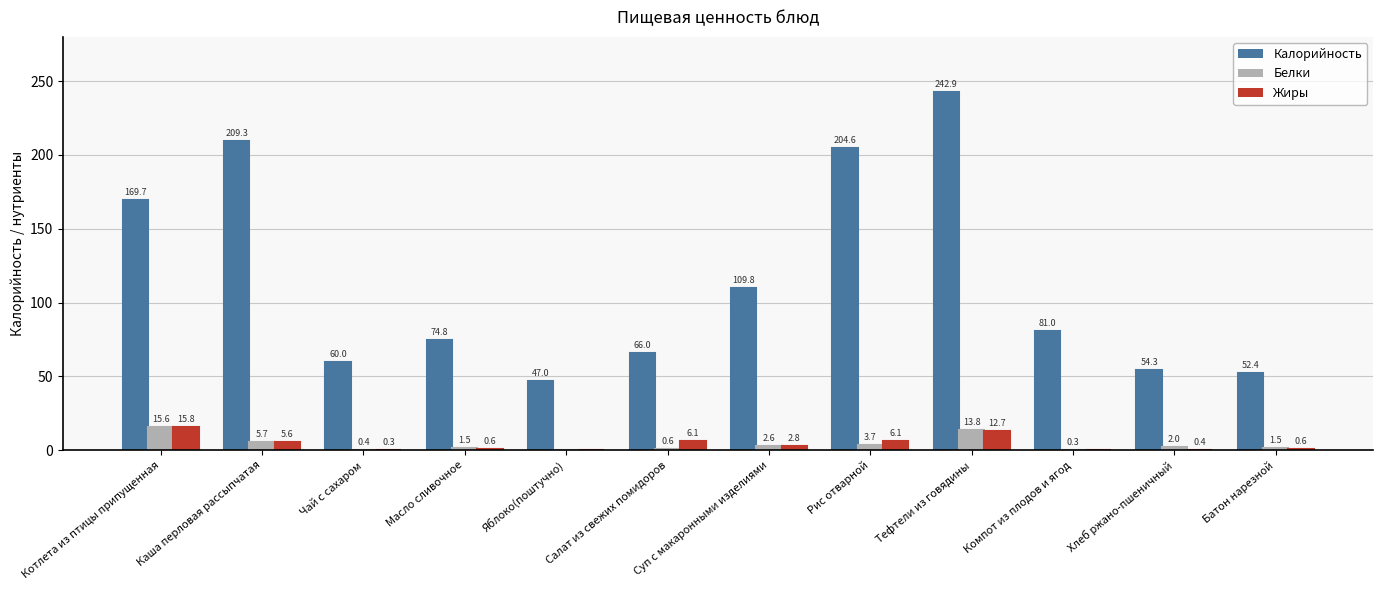

What is the difference between the Белки values at Суп с макаронными изделиями and Тефтели из говядины?

11.2